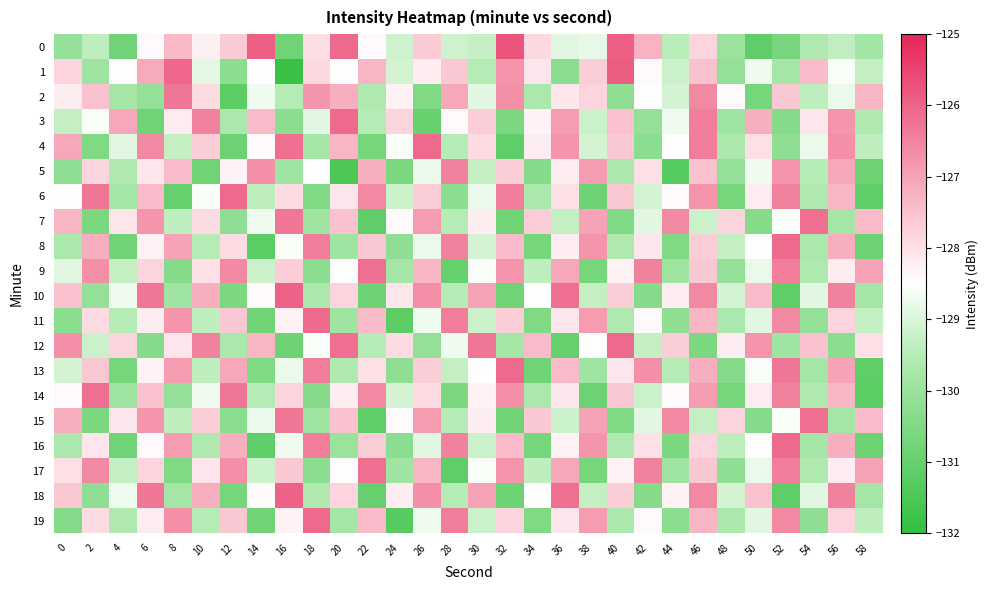

Rank the series by their maximum value, from highest to lowest.

0, 1, 10, 18, 3, 4, 6, 8, 11, 12, 13, 16, 19, 7, 9, 14, 15, 17, 2, 5